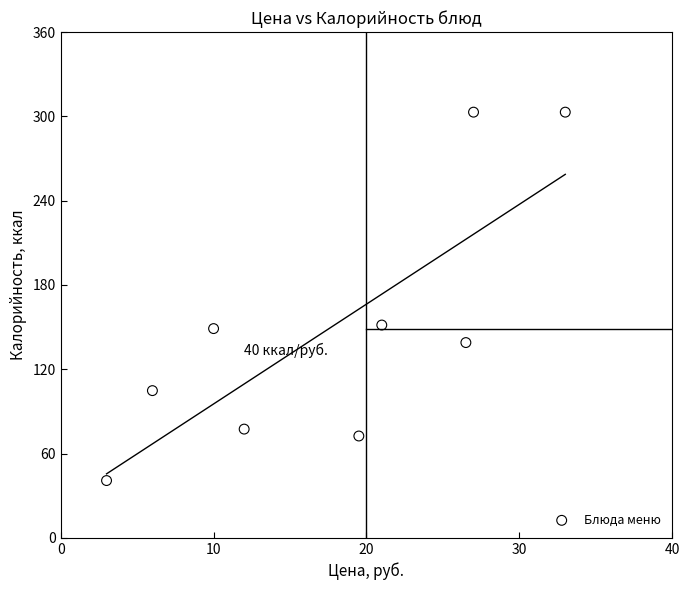

What is the range of Y values (max minus min)?

262.2